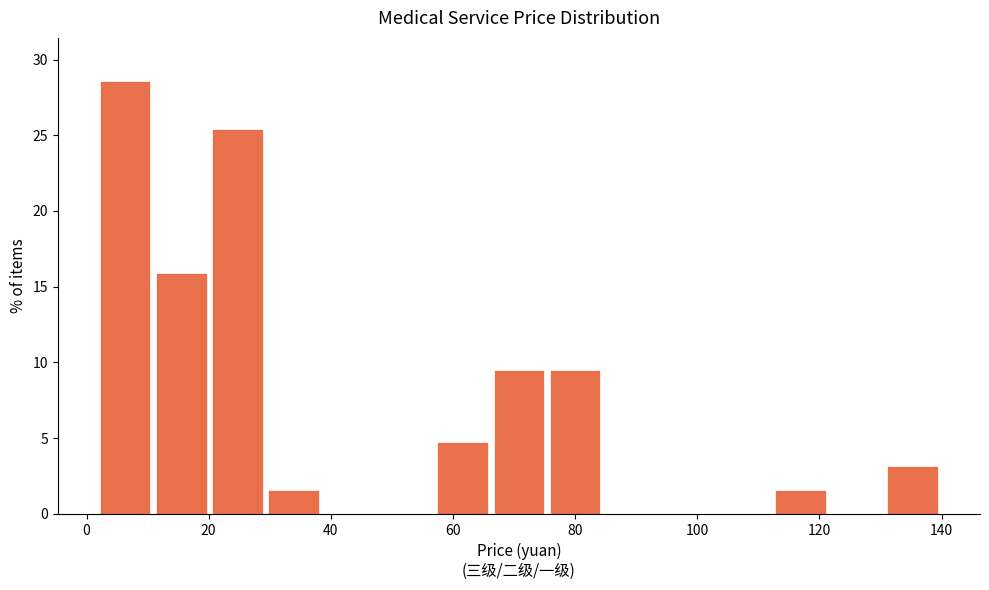

Which range on the x-axis has the tallest bar?

2 to 10